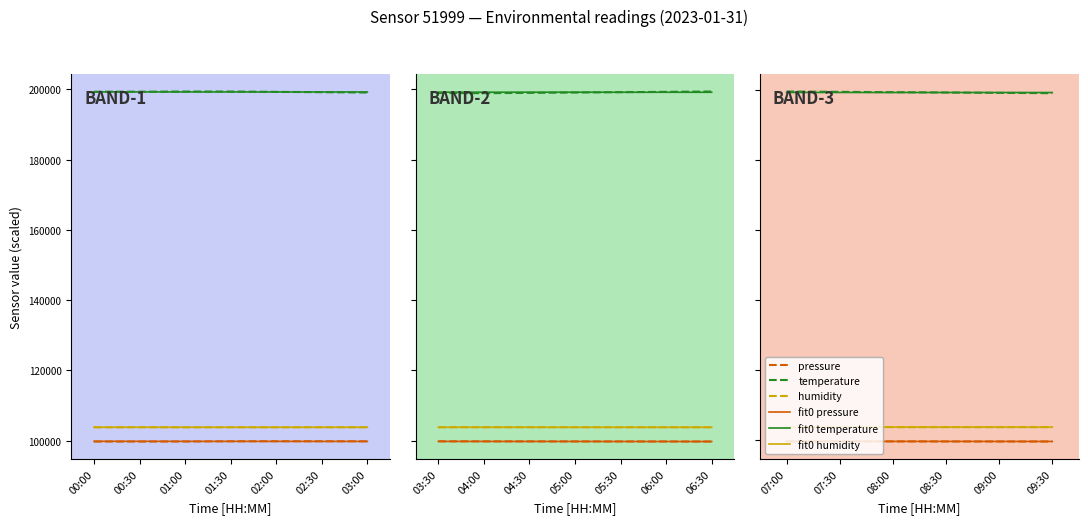

Reading left to right, transcribe all the data shown in this chart.

pressure (Pa): 99730.0	99720.0	99710.0	99700.0	99690.0	99680.0
temperature (°C): 199456.0	199362.0	199268.0	199174.0	199080.0	198986.0
humidity (%): 103790.0	103786.0	103782.0	103778.0	103774.0	103770.0
fit0 pressure: 99732.5	99727.2	99721.9	99716.5	99711.2	99705.9
fit0 temperature: 199191.9	199187.5	199183.1	199178.7	199174.4	199170.0
fit0 humidity: 103789.1	103788.0	103786.9	103785.8	103784.7	103783.7